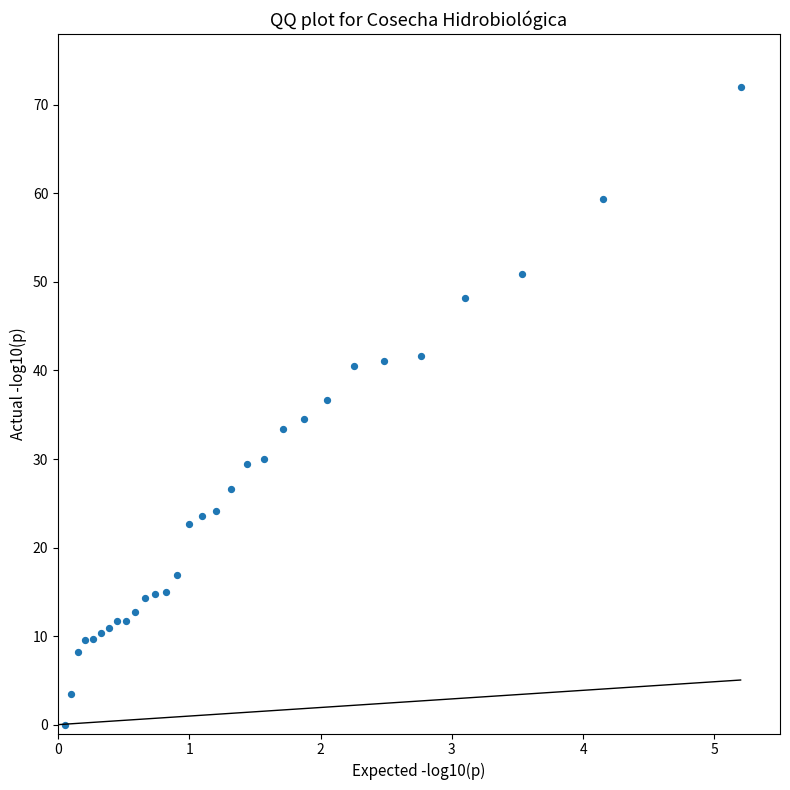

What is the range of Y values (max minus min)?

72.0